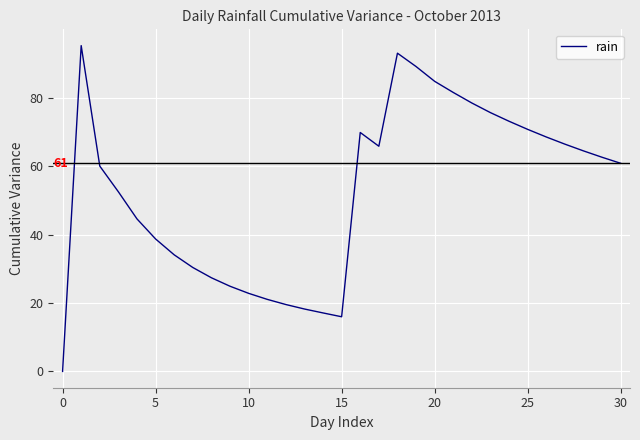

What is the greatest value displayed?

95.2